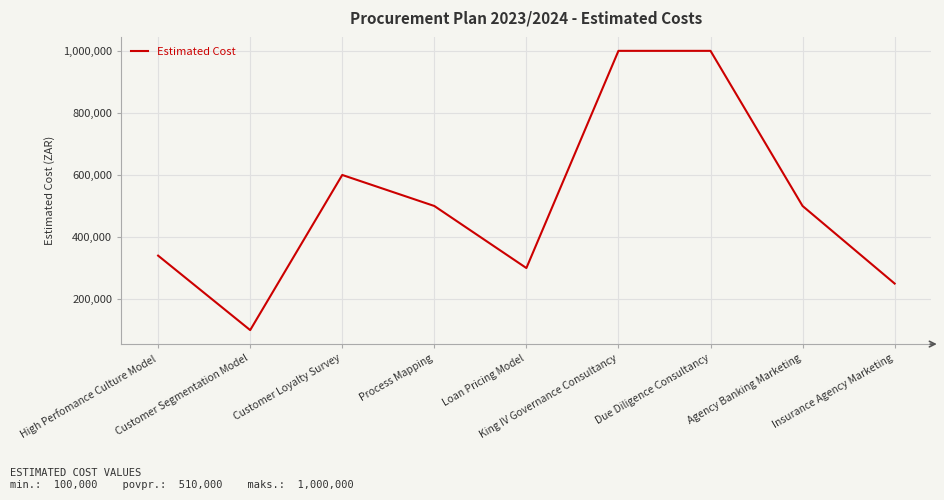

What is the minimum value shown in the chart?

100000